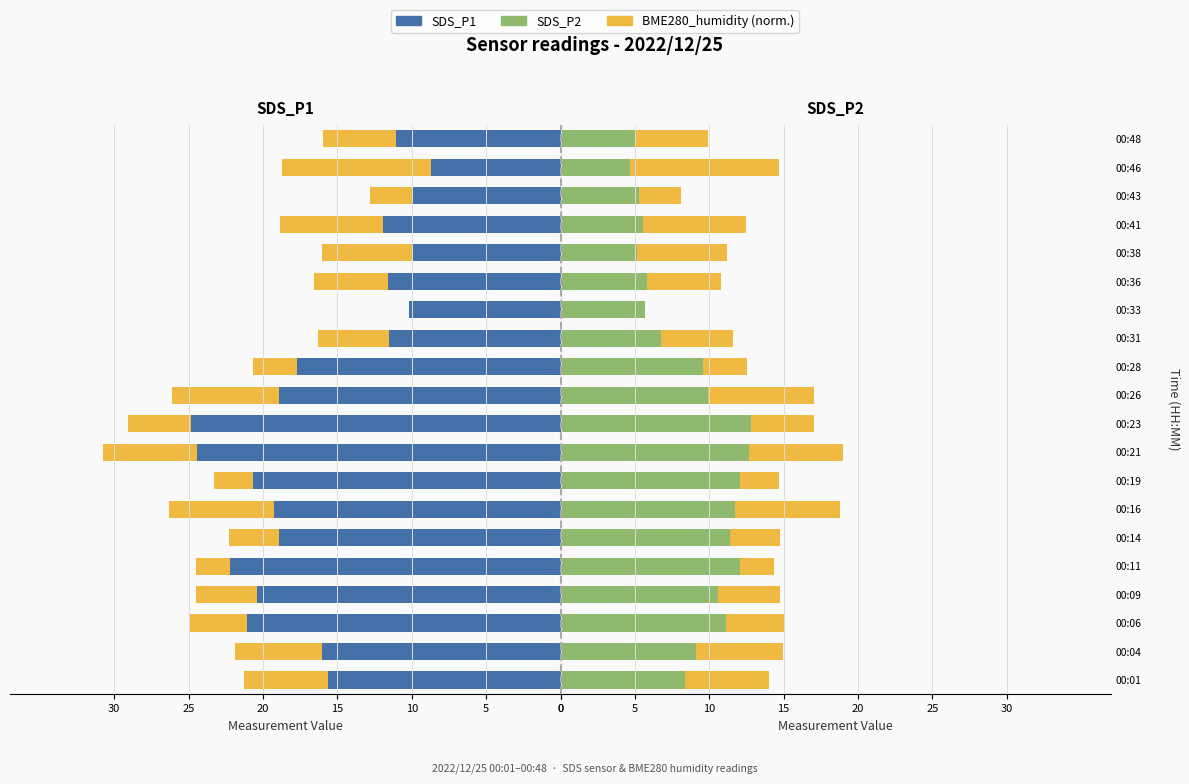

What are all the series names shown in the legend?

SDS_P1, BME280_humidity, SDS_P2